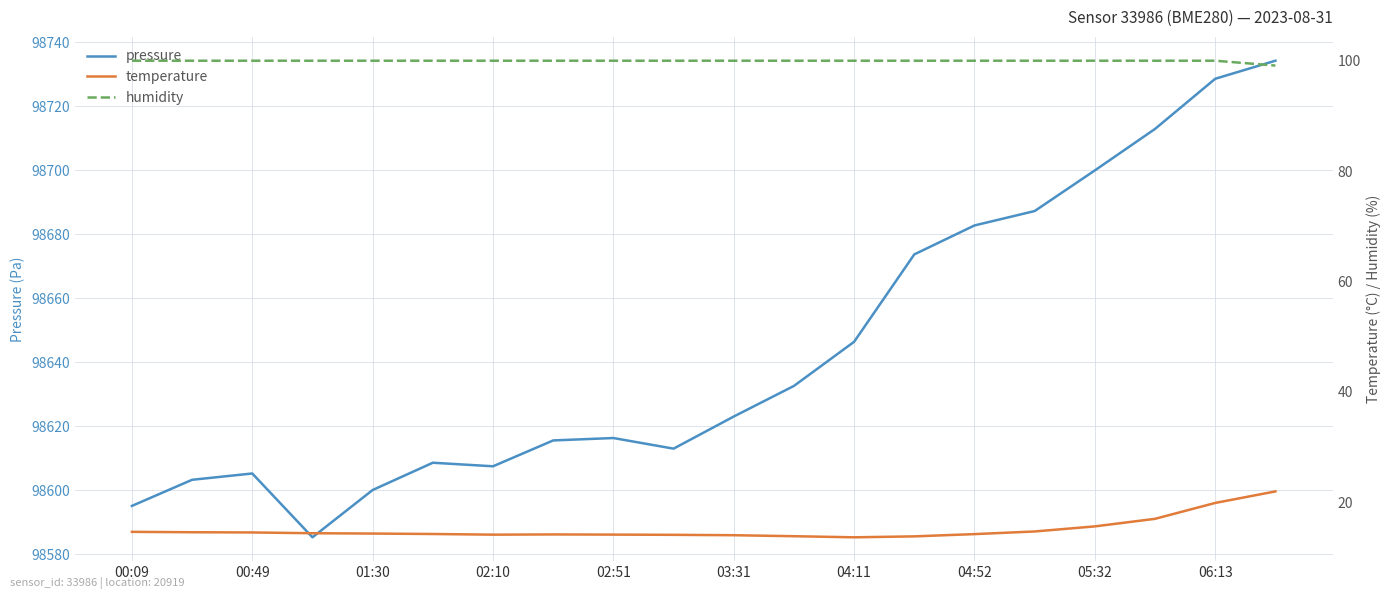

What is the approximate value of pressure at 02:10?

98607.6